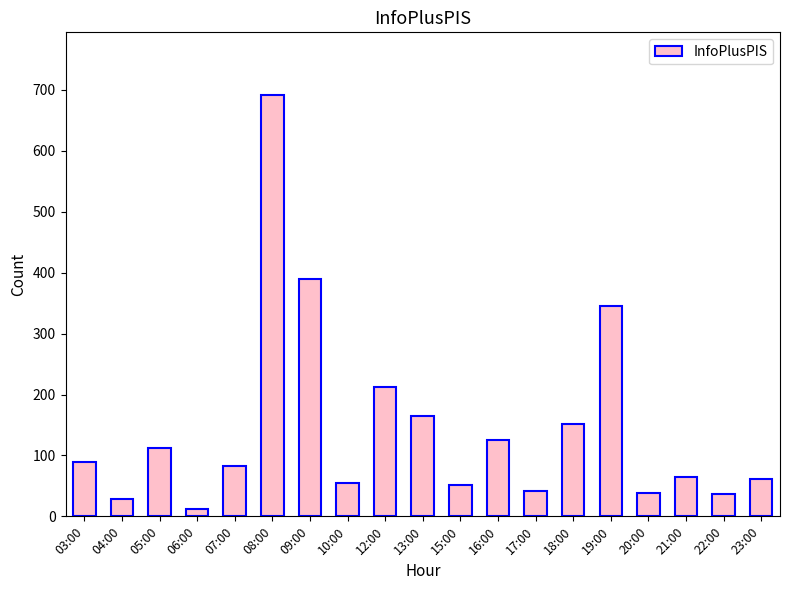

Are the bars horizontal?

No